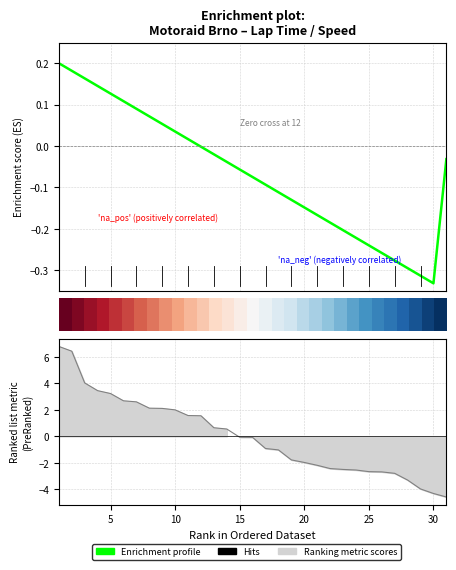

At which category is the sum across all series the highest?

1